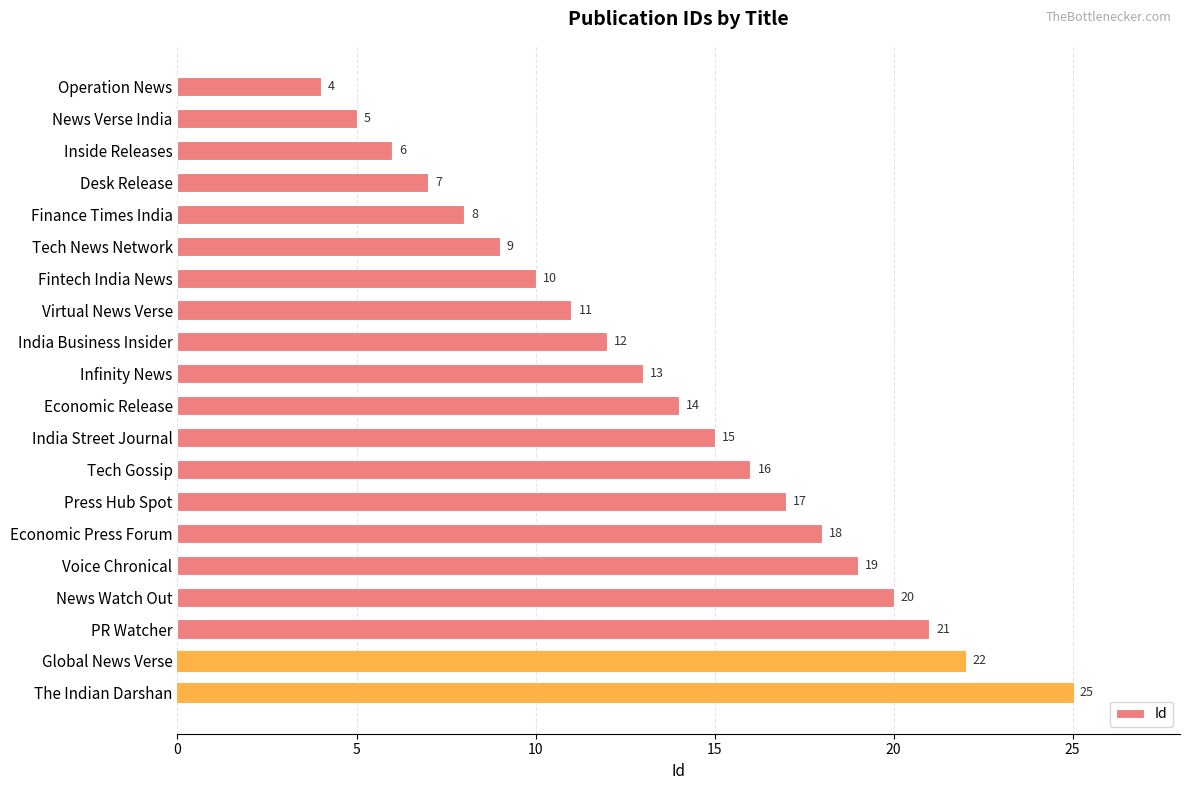

Which category has the highest value across all series?

The Indian Darshan